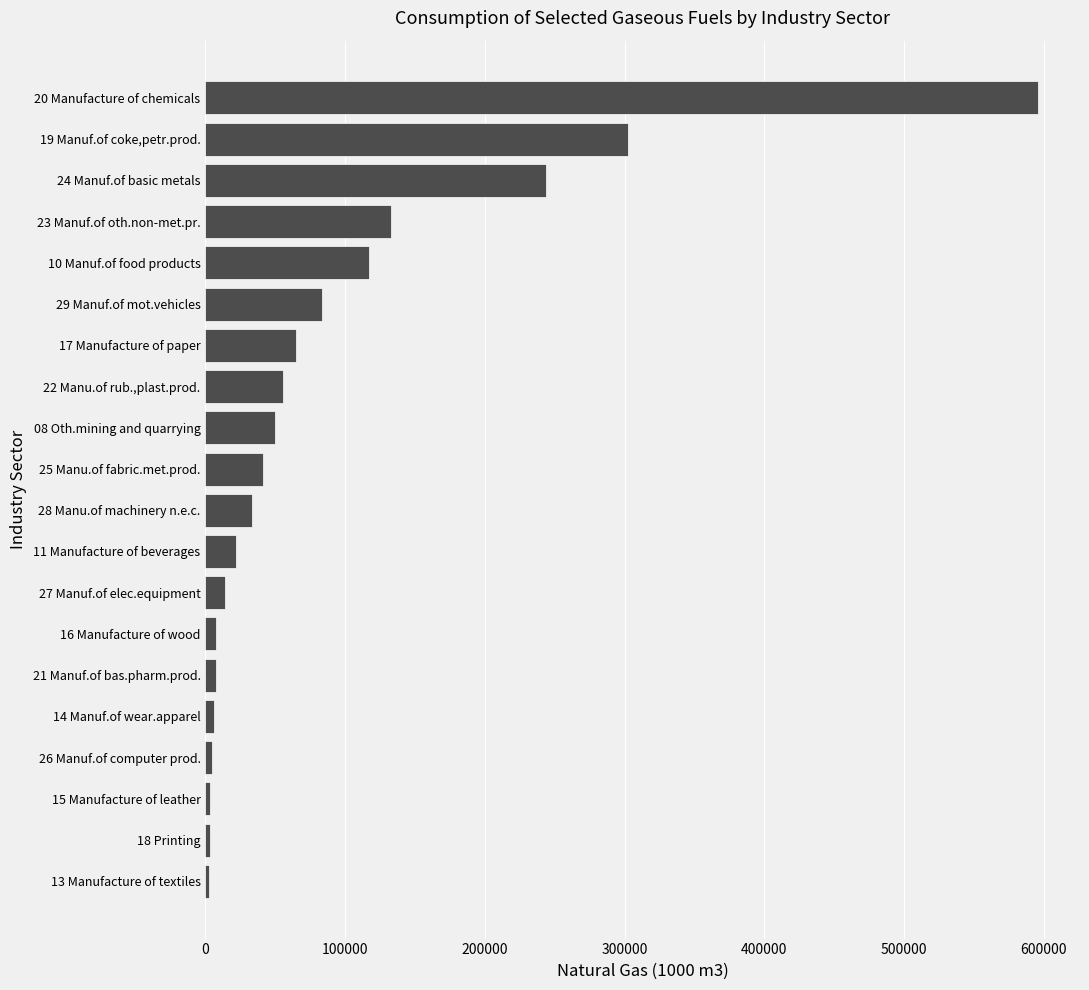

Approximately how many times larger is the value at 28 Manu.of machinery n.e.c. compared to 22 Manu.of rub.,plast.prod.?

0.6